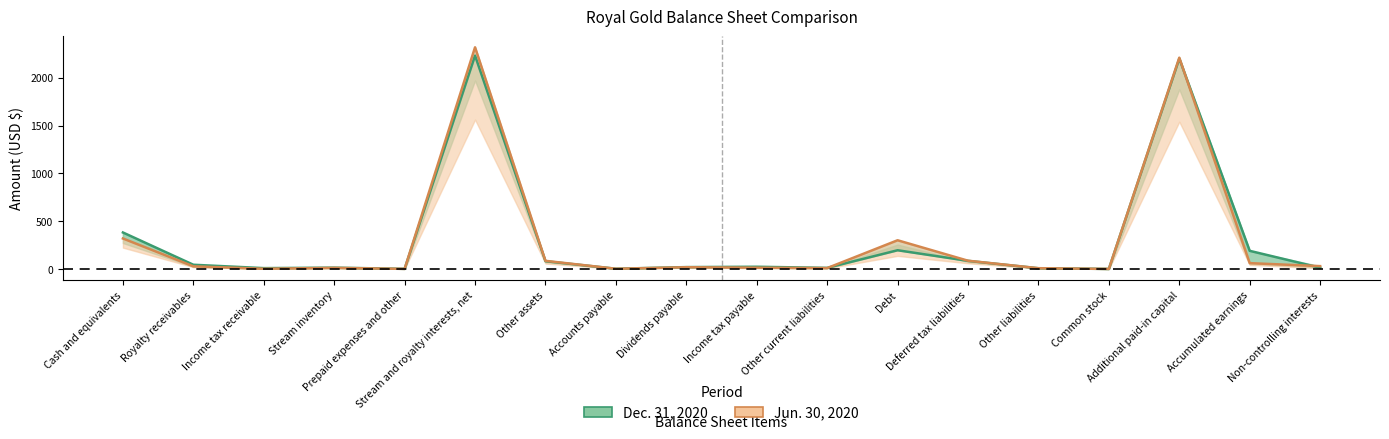

Where is Jun. 30, 2020 nearest to the value 1159?

Cash and equivalents